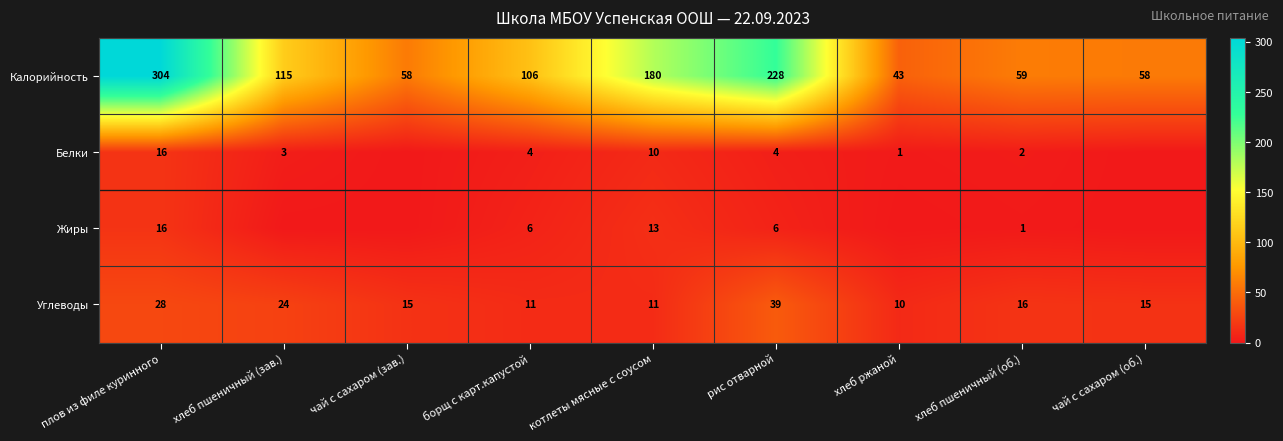

How many data points does each series have?

9